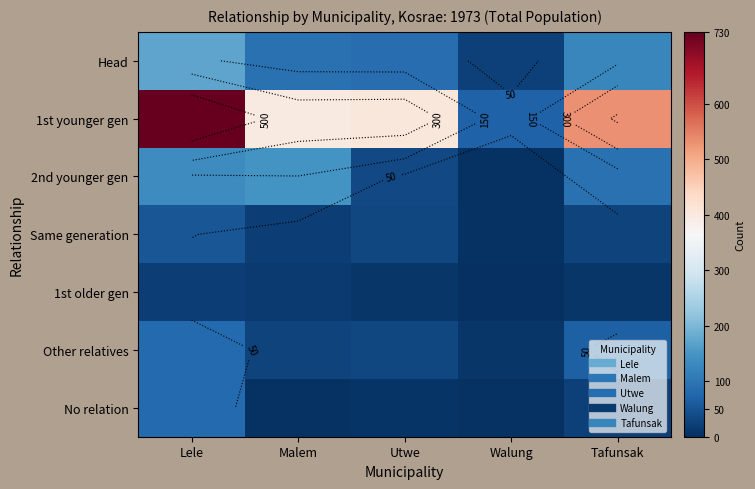

Is the value of No relation at Walung greater than the value of 2nd younger gen at Tafunsak?

No